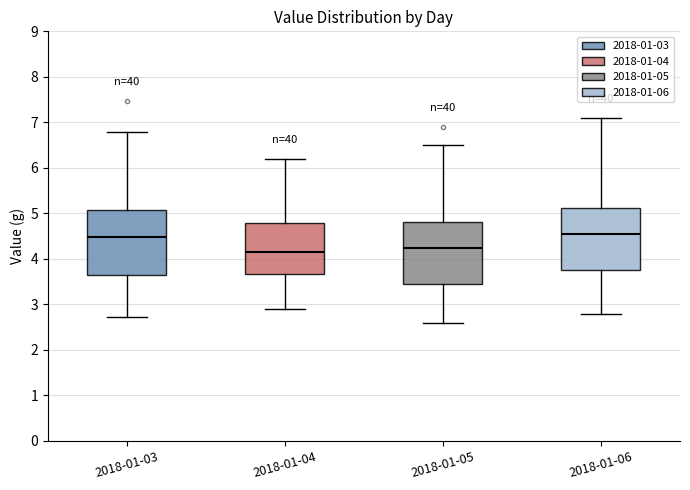

Reading left to right, transcribe this box plot: for each box, give where its median line is, the range the box spans, and where its two whiskers end, as read against the y-axis. The values are not printed on the chart, so give them approximately, as read against the axis.

2018-01-03: median 4.5, box 3.7 to 5.1, whiskers 2.7 to 6.8
2018-01-04: median 4.2, box 3.7 to 4.8, whiskers 2.9 to 6.2
2018-01-05: median 4.3, box 3.5 to 4.8, whiskers 2.6 to 6.5
2018-01-06: median 4.6, box 3.8 to 5.1, whiskers 2.8 to 7.1